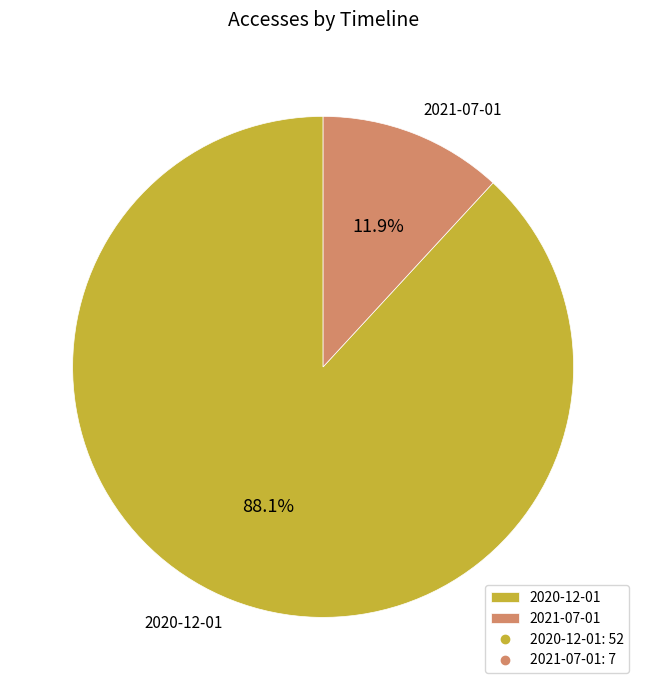

How many segments does this pie chart have?

2